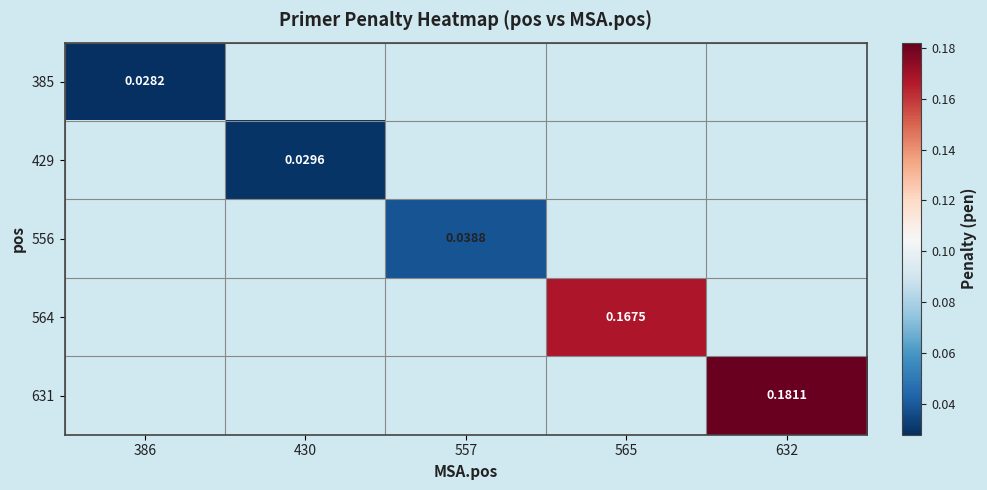

At how many categories does at least one series exceed 0?

5